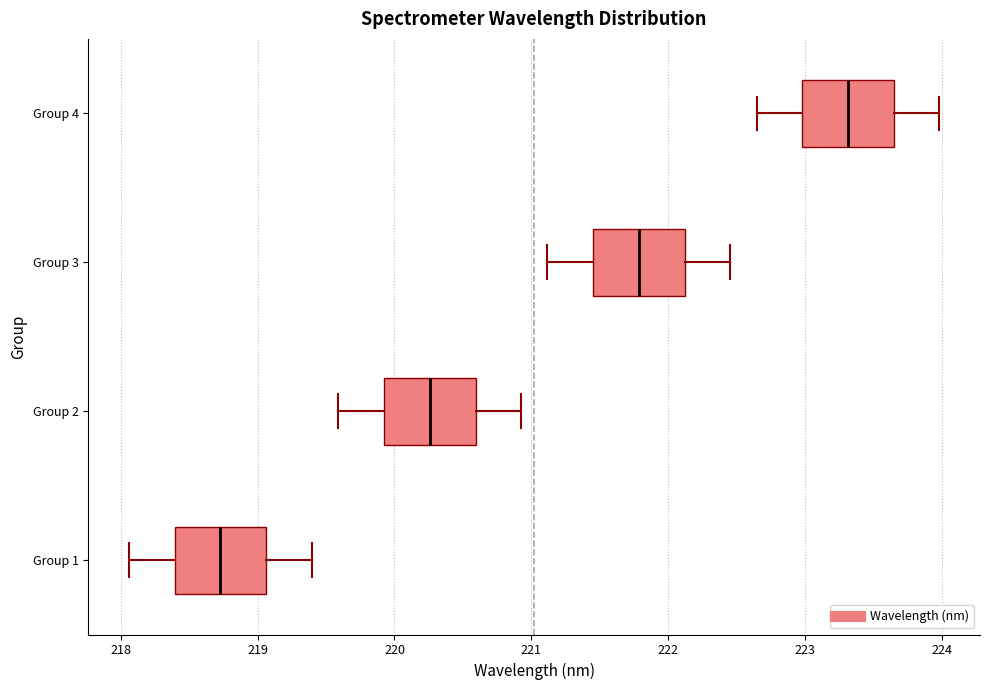

Reading bottom to top, read every box against the x-axis: the position of its median line, the range the box covers, and the ends of its whiskers. The values are not printed on the chart, so give them approximately, as read against the axis.

Group 1: median 218.7, box 218.4 to 219.1, whiskers 218.1 to 219.4
Group 2: median 220.3, box 219.9 to 220.6, whiskers 219.6 to 220.9
Group 3: median 221.8, box 221.5 to 222.1, whiskers 221.1 to 222.5
Group 4: median 223.3, box 223.0 to 223.6, whiskers 222.6 to 224.0